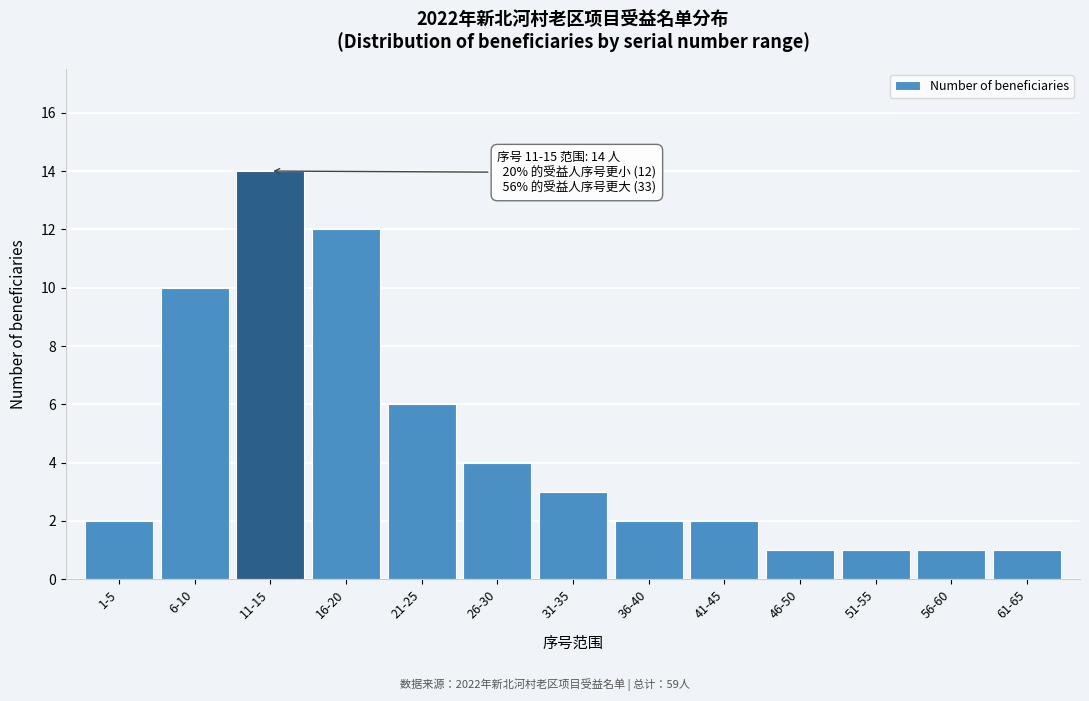

Reading left to right, what are all the values shown in this chart?

2	10	14	12	6	4	3	2	2	1	1	1	1